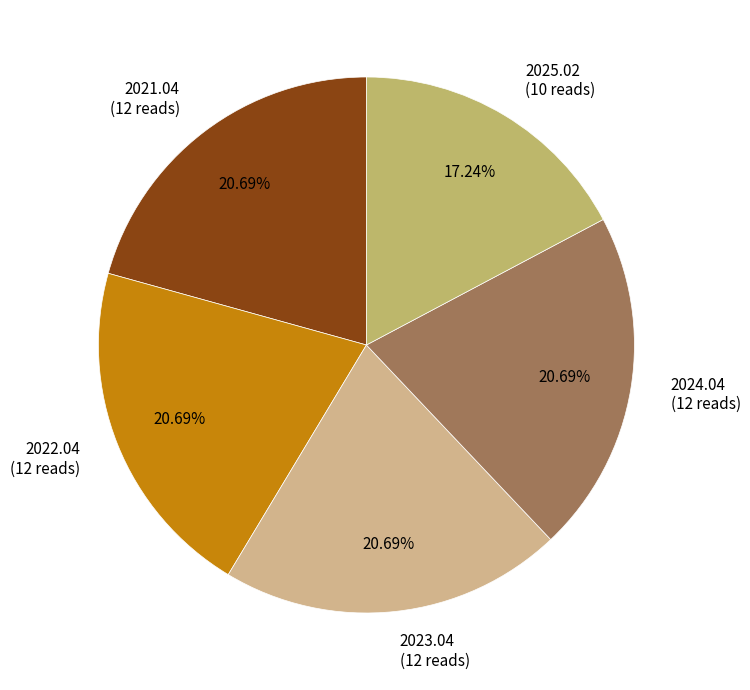

True or false: 2021.04 accounts for 21% of the total.

True